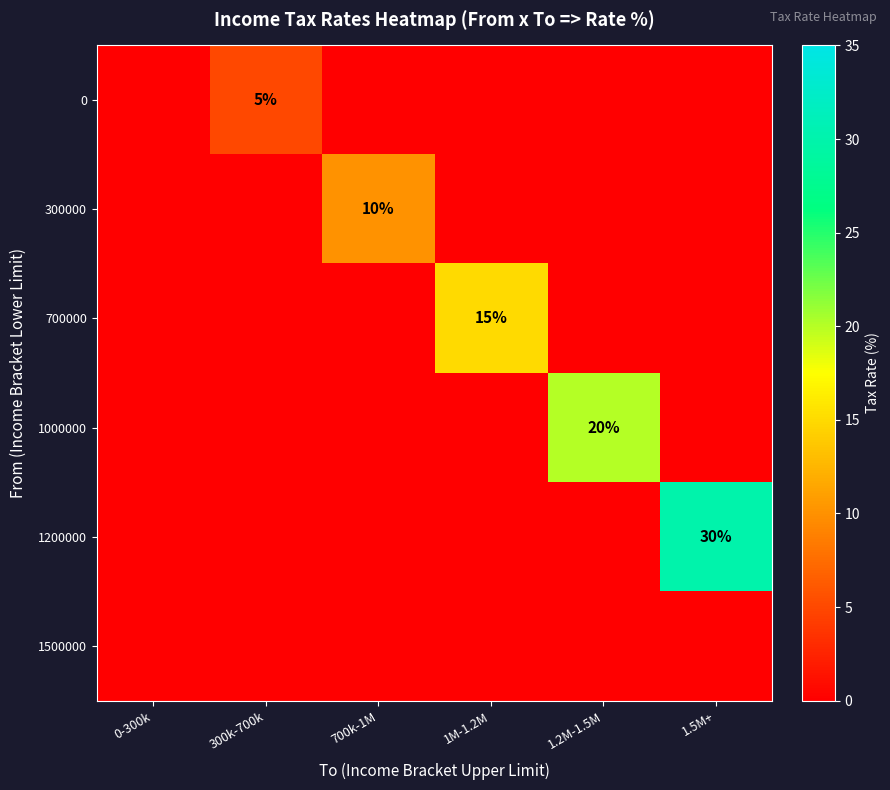

Is it true that 1200000 equals 30 at 1.5M+?

True